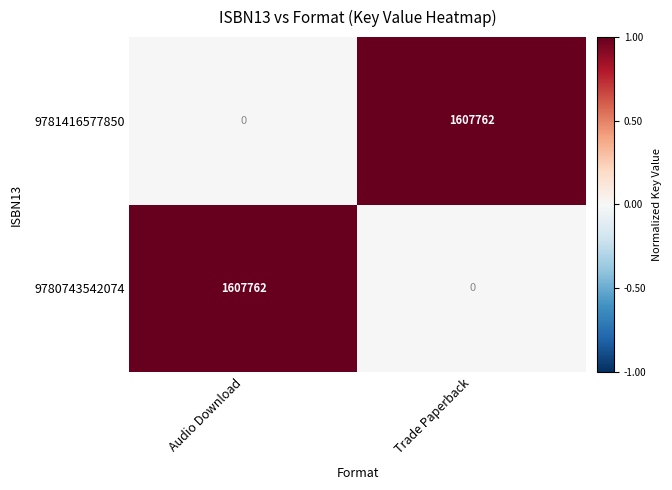

How many series are shown in this chart?

2